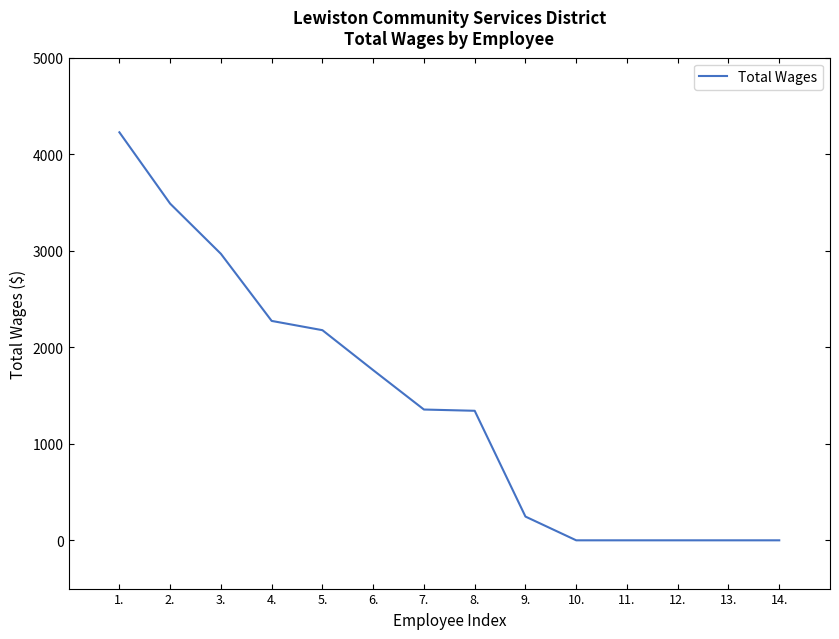

What is the difference between the maximum and minimum values?

4227